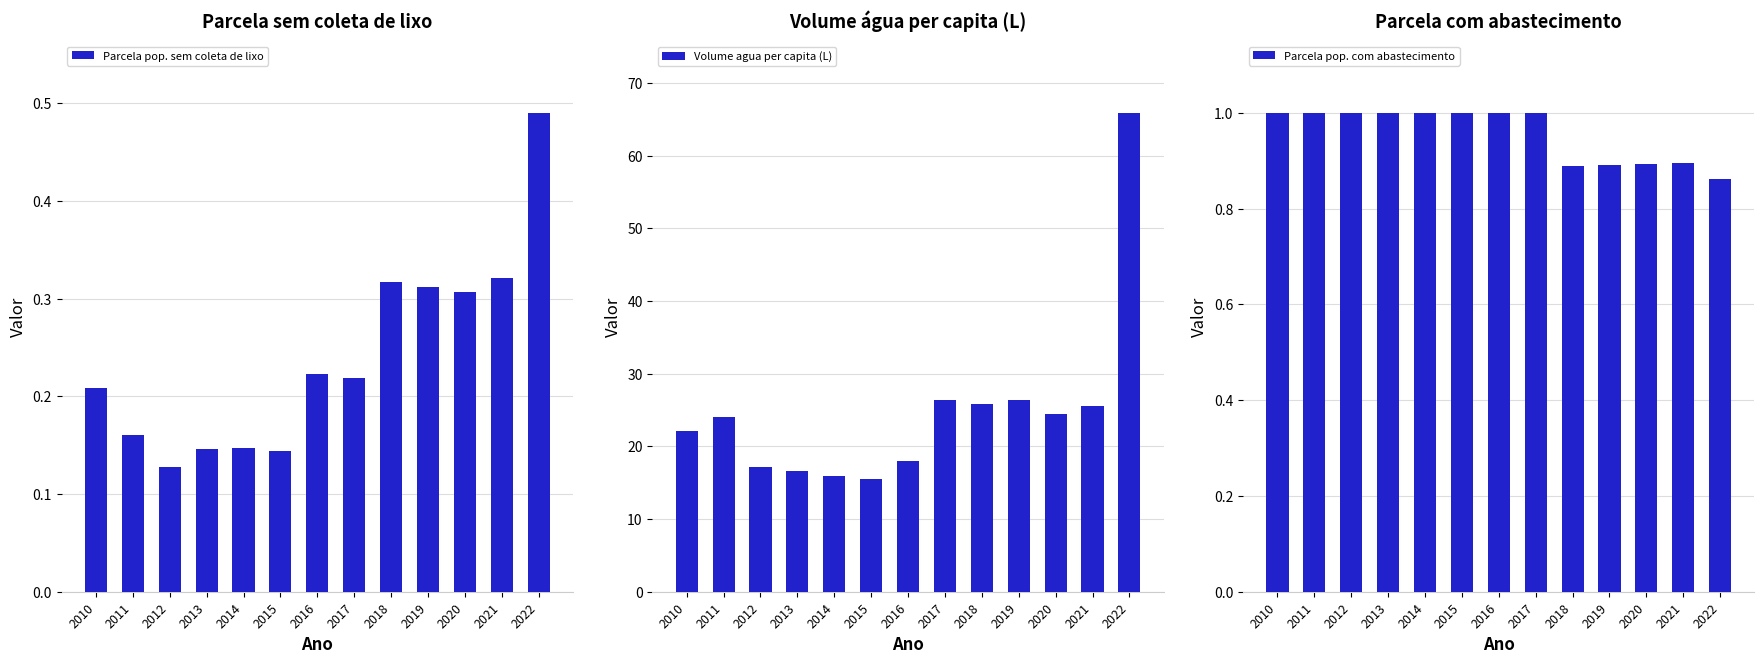

Rank the categories by Volume agua per capita (L) value from lowest to highest.

2015, 2014, 2013, 2012, 2016, 2010, 2011, 2020, 2021, 2018, 2017, 2019, 2022